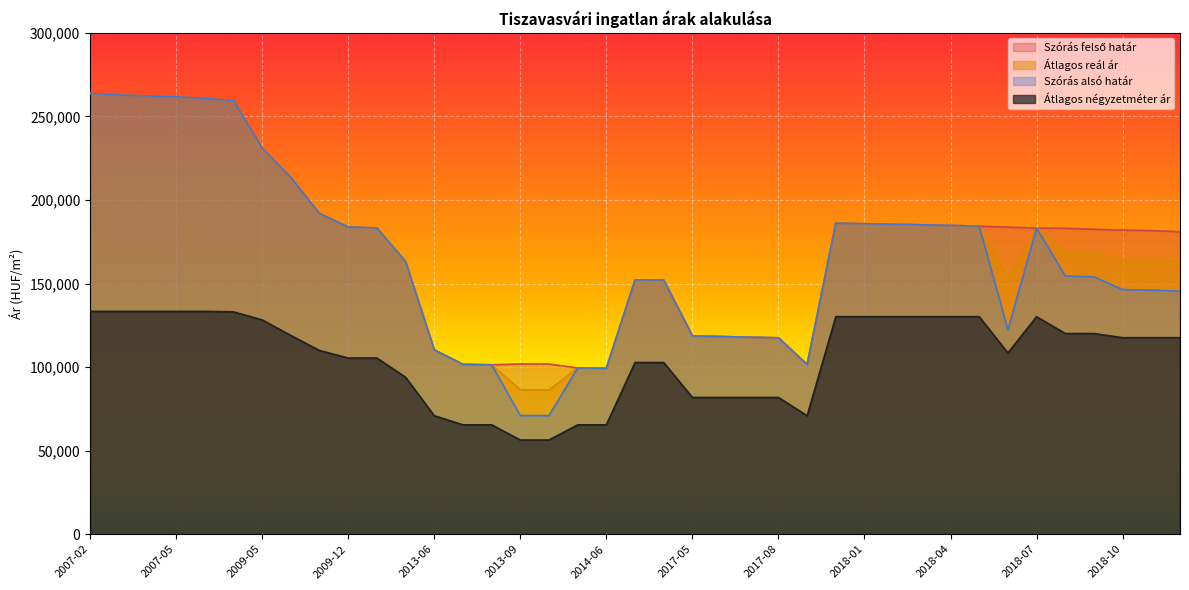

What is the label of the 33rd point from the left?

2018-06